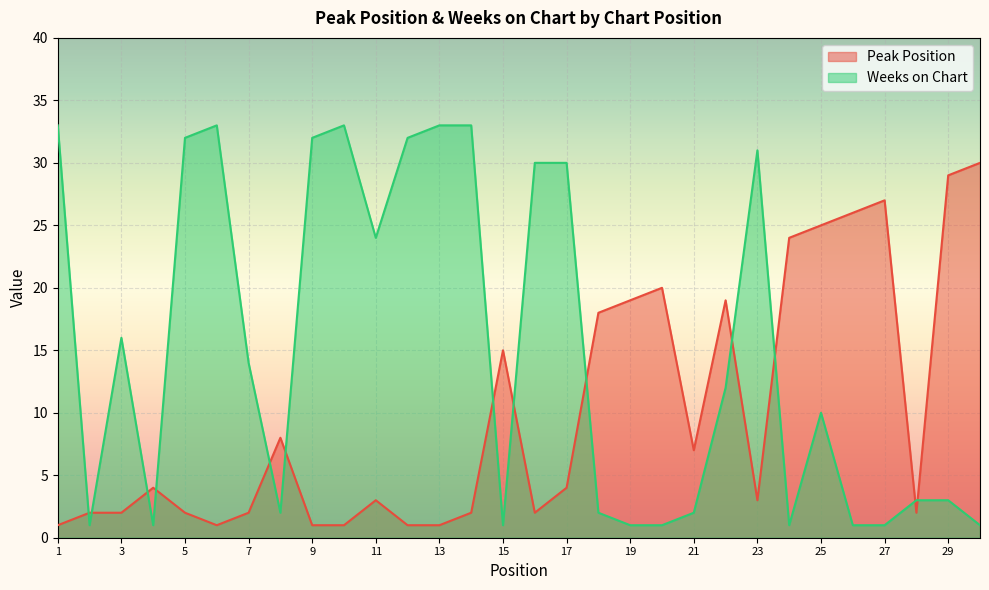

Where is the first local minimum for Peak Position?

6